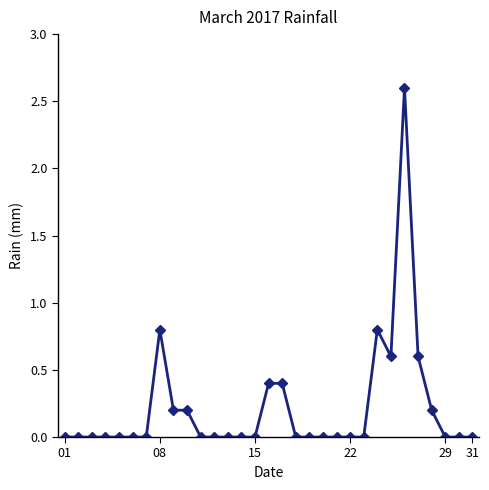

What is the maximum value shown in the chart?

2.6